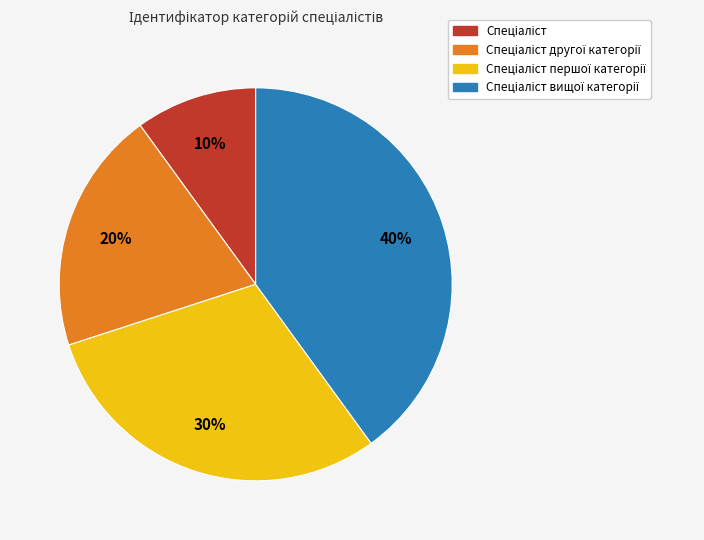

To the nearest percent, what is the difference between the largest and smallest slice percentages?

30%